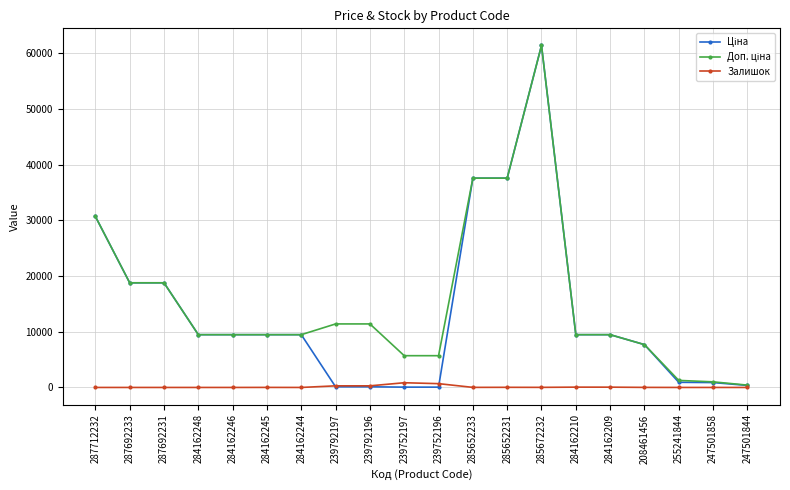

What is the total value across all series at 284162245?

18968.1